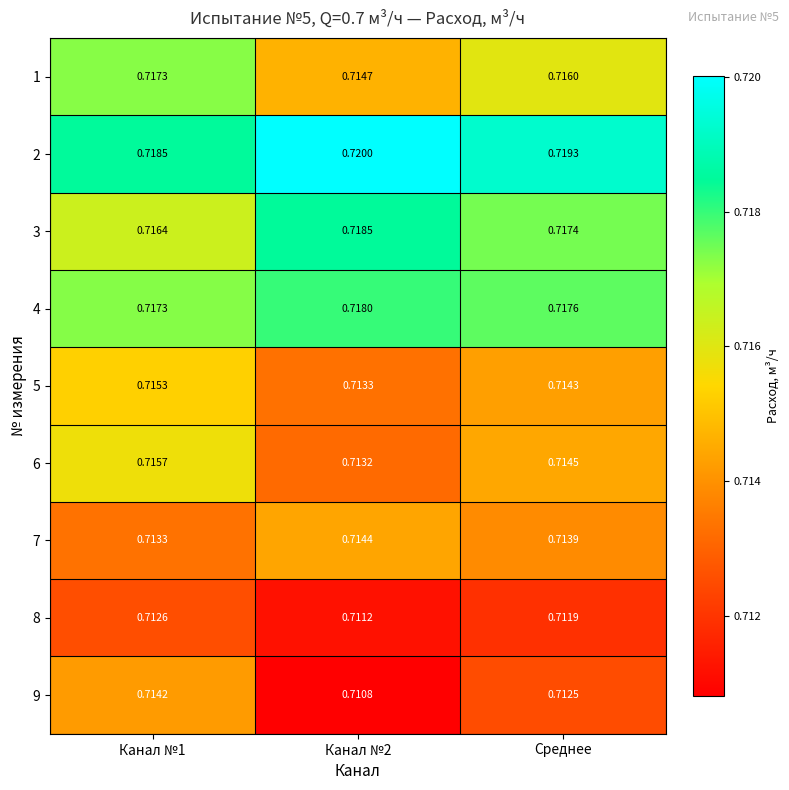

Rank the series at Канал №2 from highest to lowest value.

2, 3, 4, 1, 7, 5, 6, 8, 9